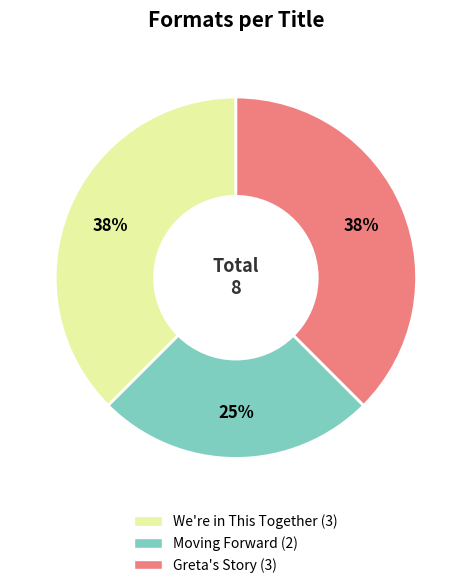

To the nearest percent, what portion does Moving Forward represent?

25%